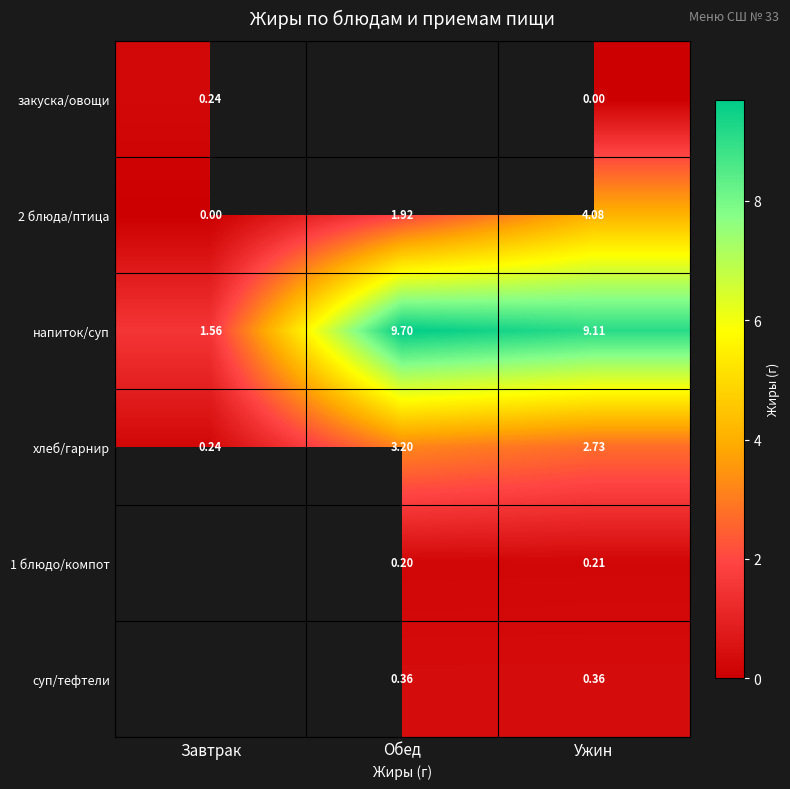

At which label does хлеб/гарнир first exceed 2?

Обед